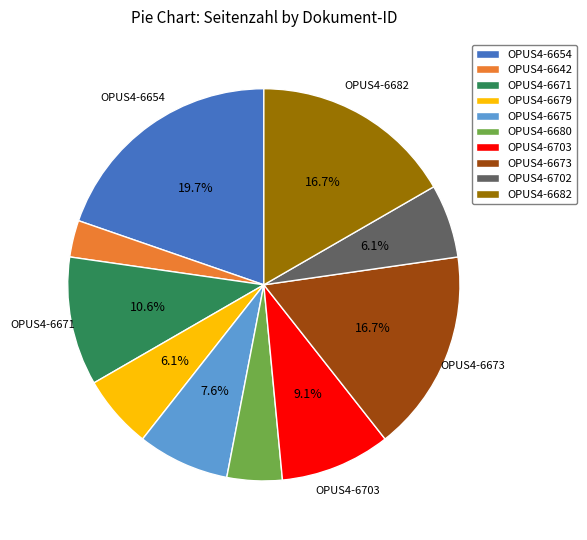

What percentage is the OPUS4-6703 slice, to the nearest percent?

9%